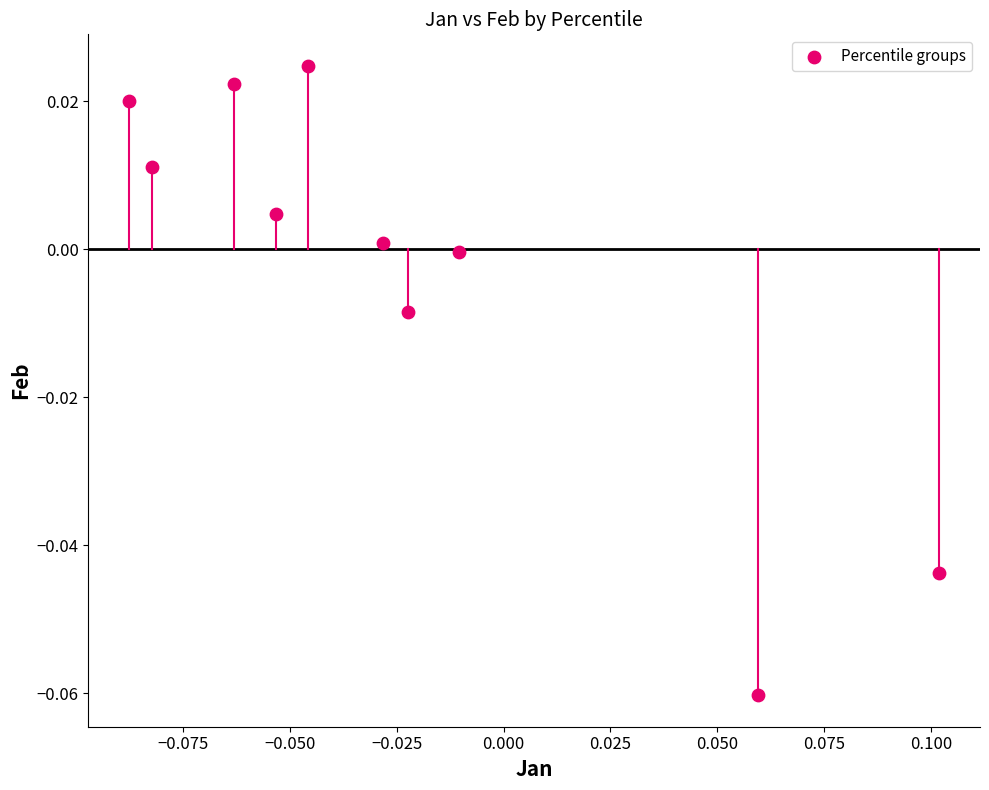

How many data points are displayed?

10